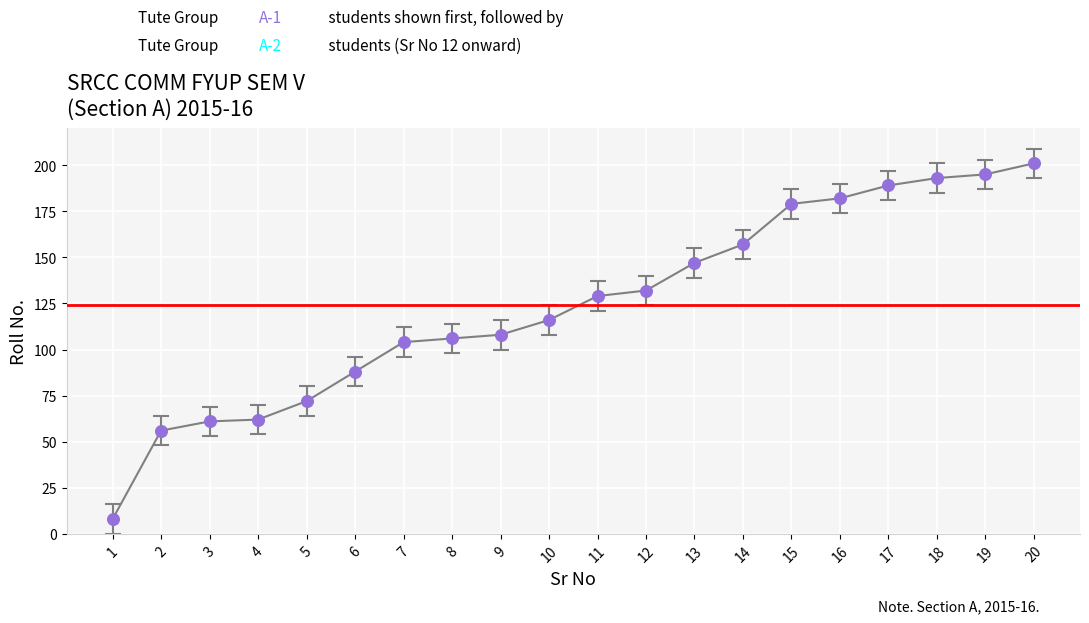

Which has a higher value, 5 or 10?

10